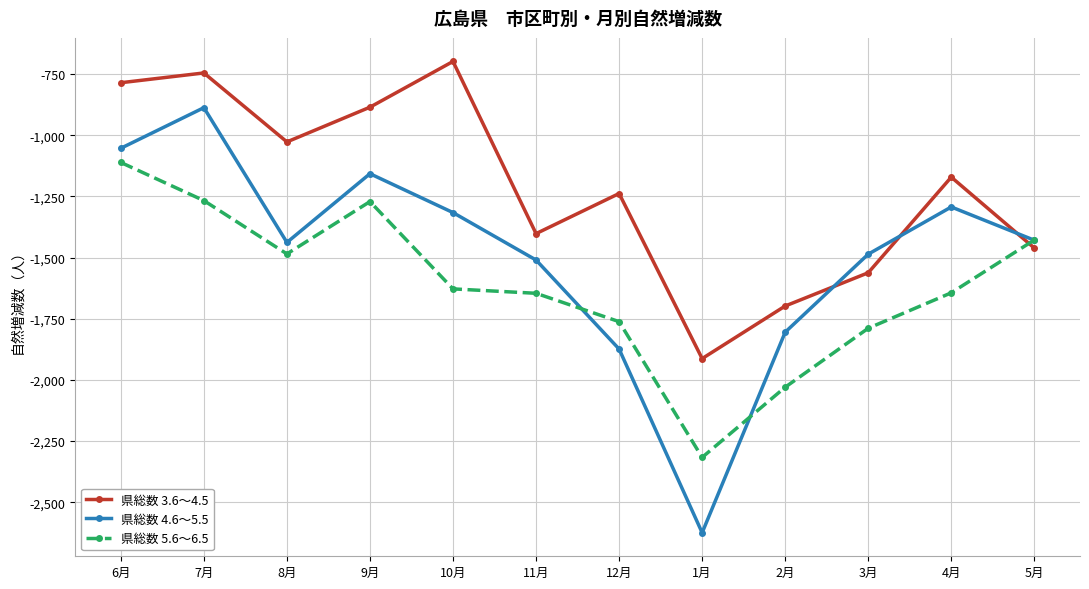

What is the label of the 5th point from the left?

10月